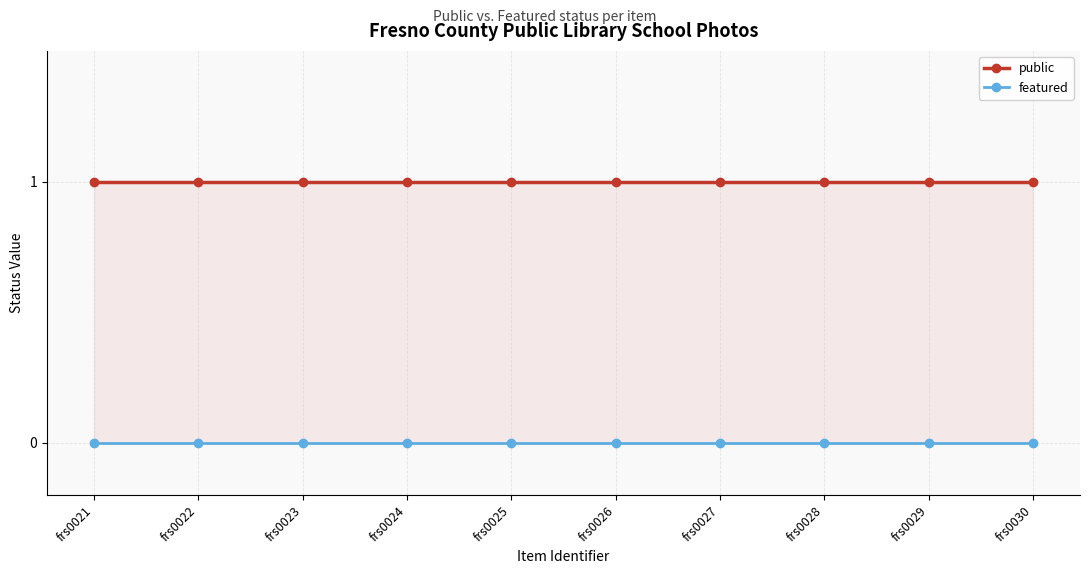

True or false: public has a value of 2 at frs0028.

False